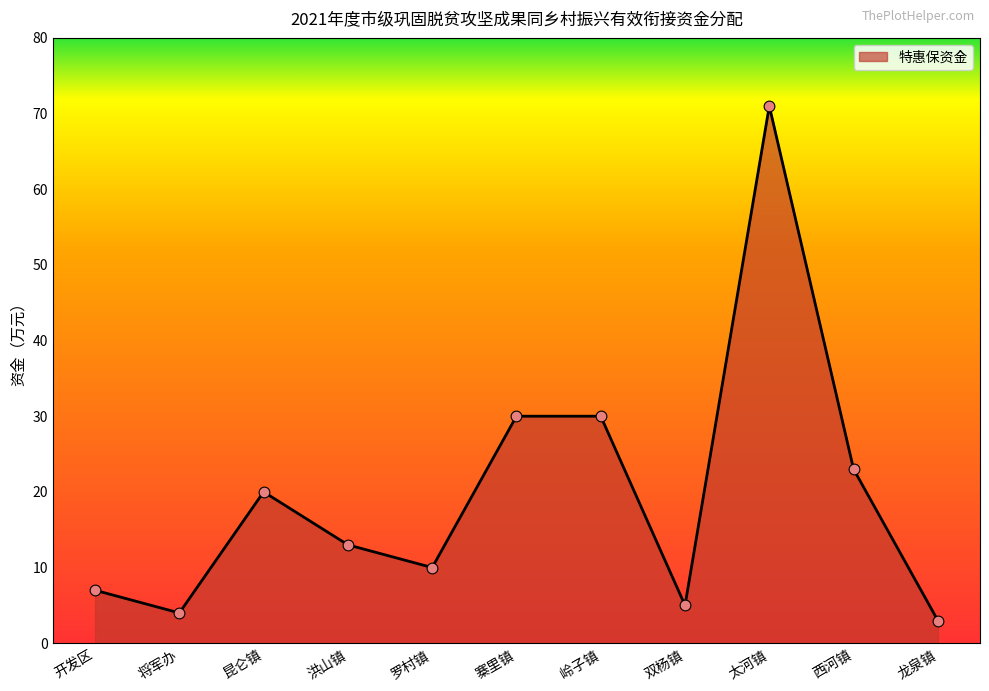

What is the ratio of the value at 西河镇 to the value at 龙泉镇?

7.7